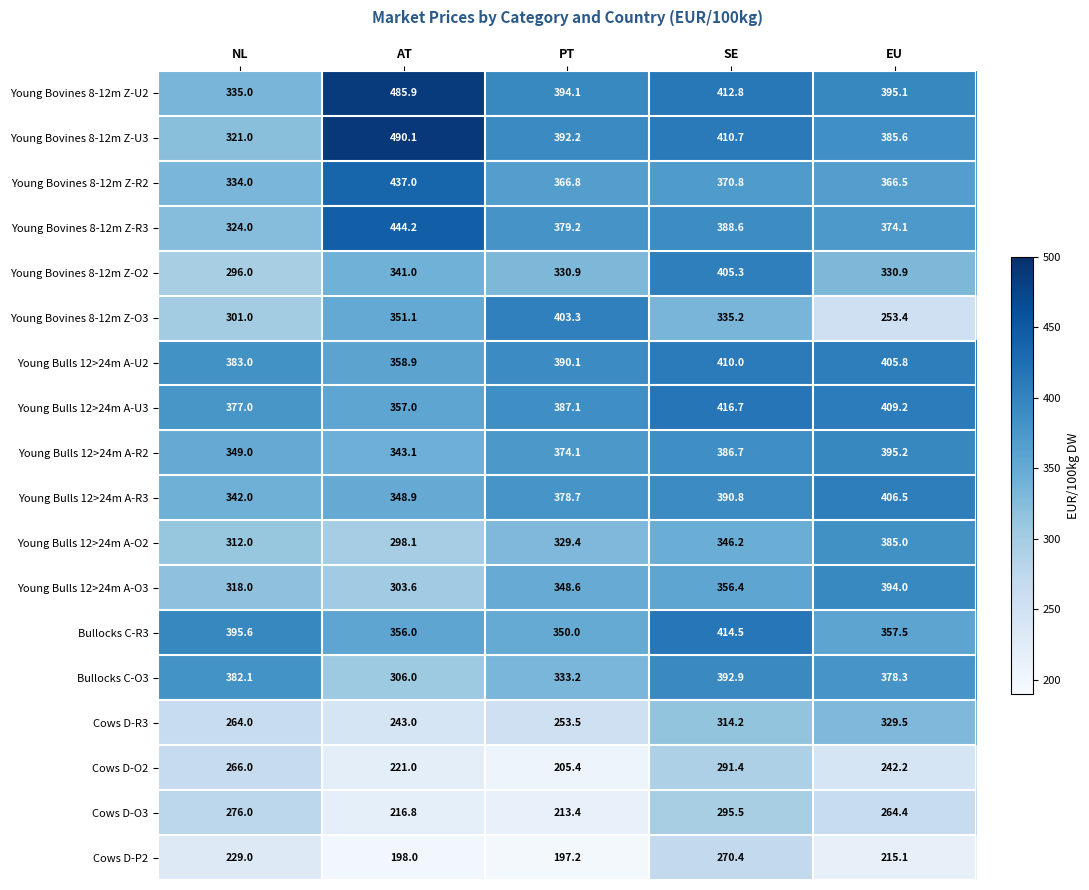

At how many categories does at least one series exceed 443?

1